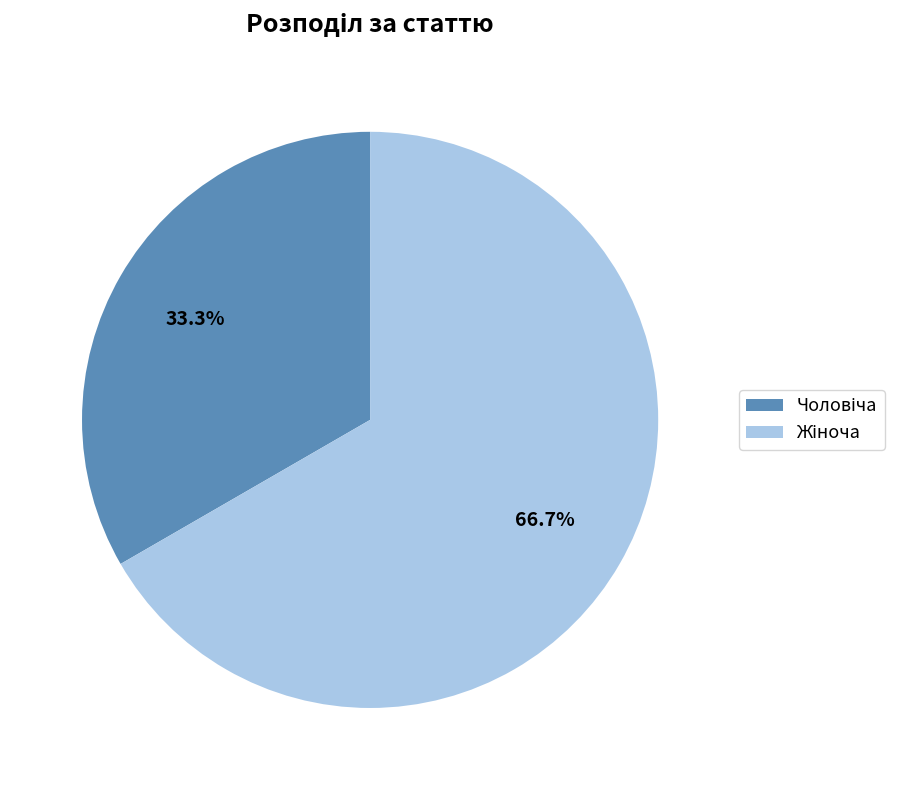

Is there a majority slice in this chart?

Yes